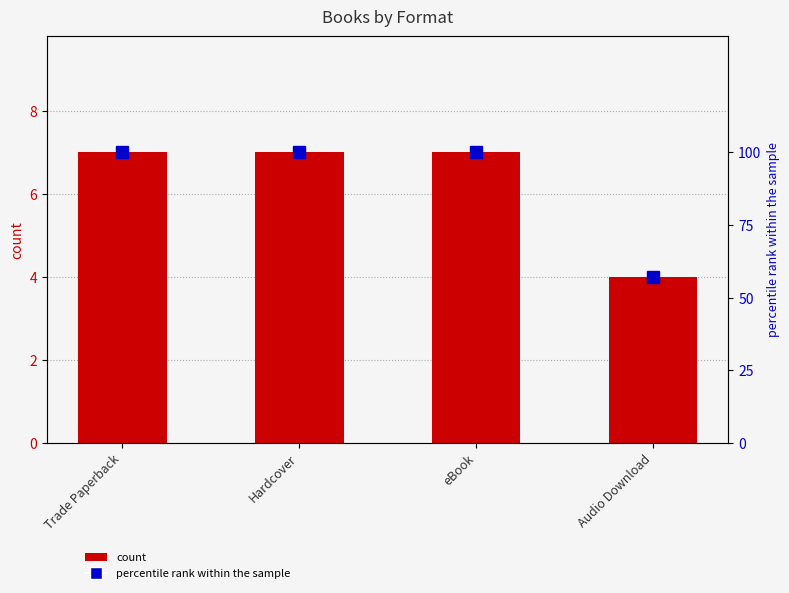

What is the approximate value of count at Audio Download?

4.0